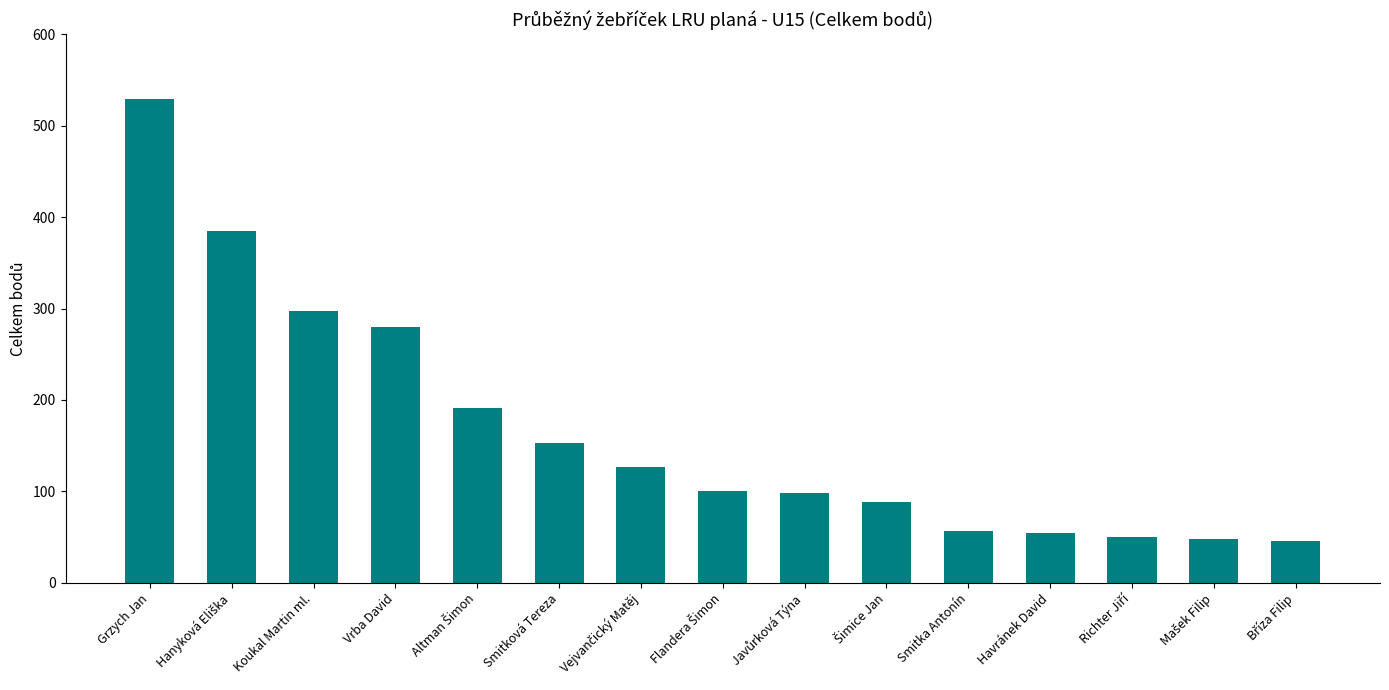

What is the greatest value displayed?

529